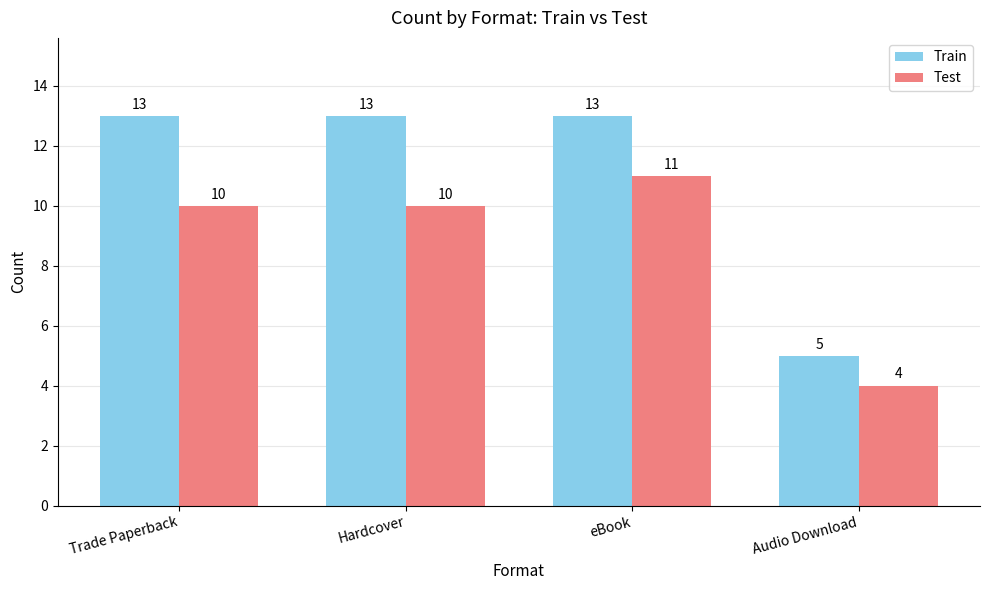

What is the value of the Test bar at the 3rd from the left?

11